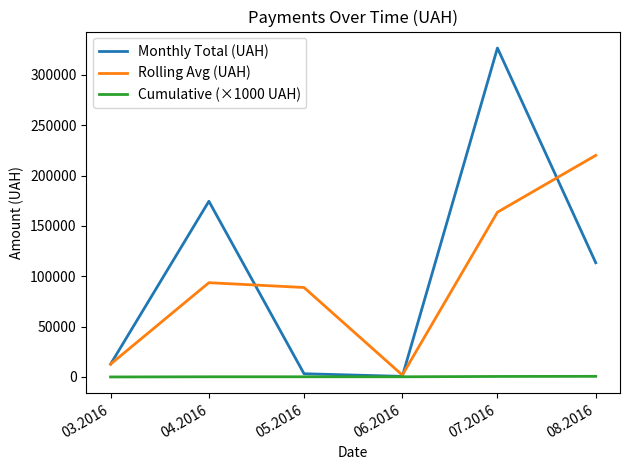

What is the difference between the Cumulative (×1000 UAH) values at 04.2016 and 08.2016?

443.8